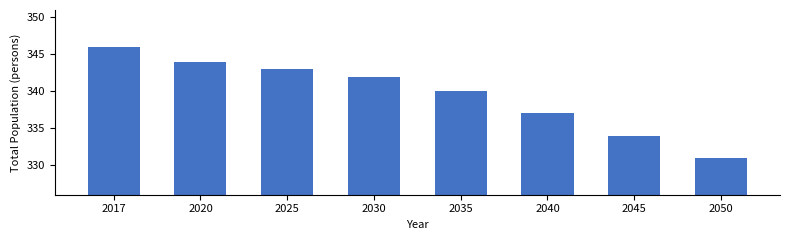

Reading left to right, transcribe all the data shown in this chart.

346	344	343	342	340	337	334	331